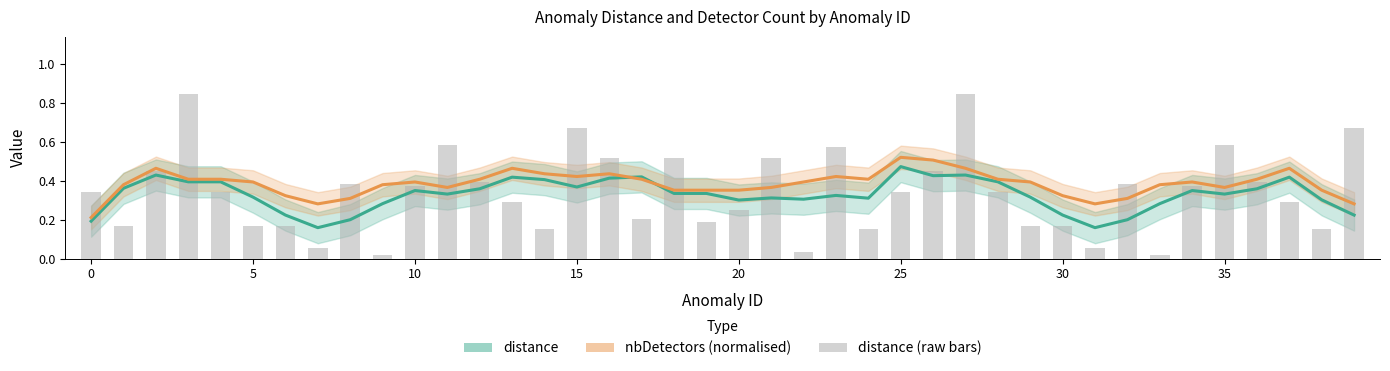

Is the value of nbDetectors (normalised) at 0 greater than the value of distance (raw) at 39?

No